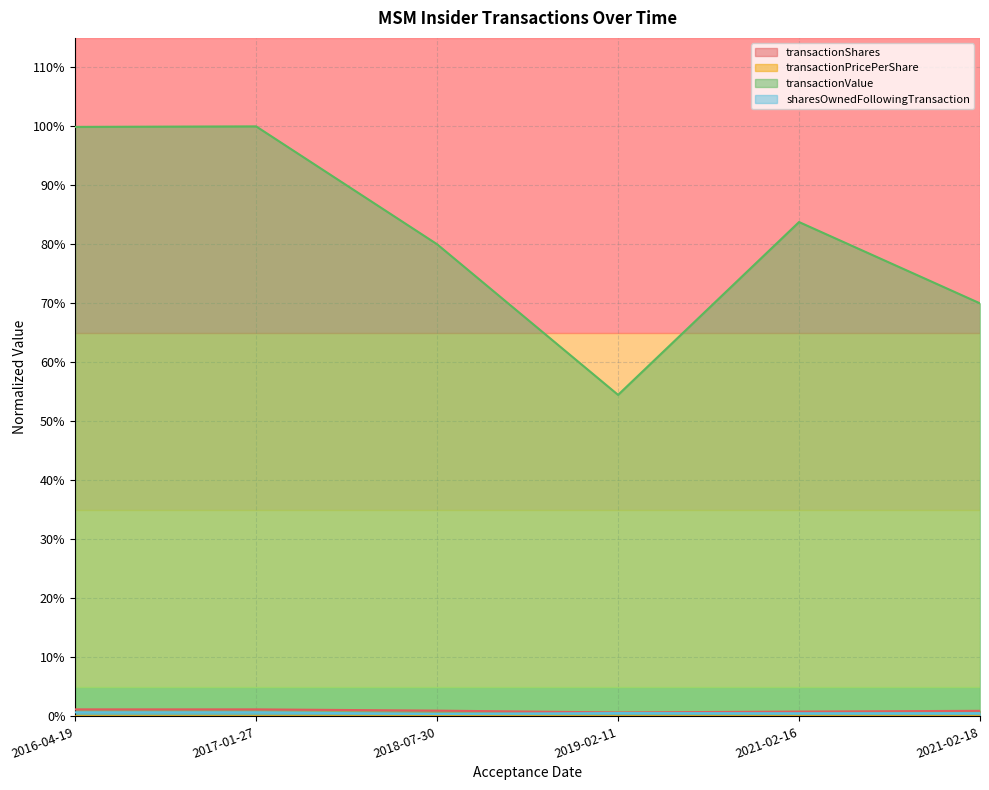

How many categories are shown in the chart?

6